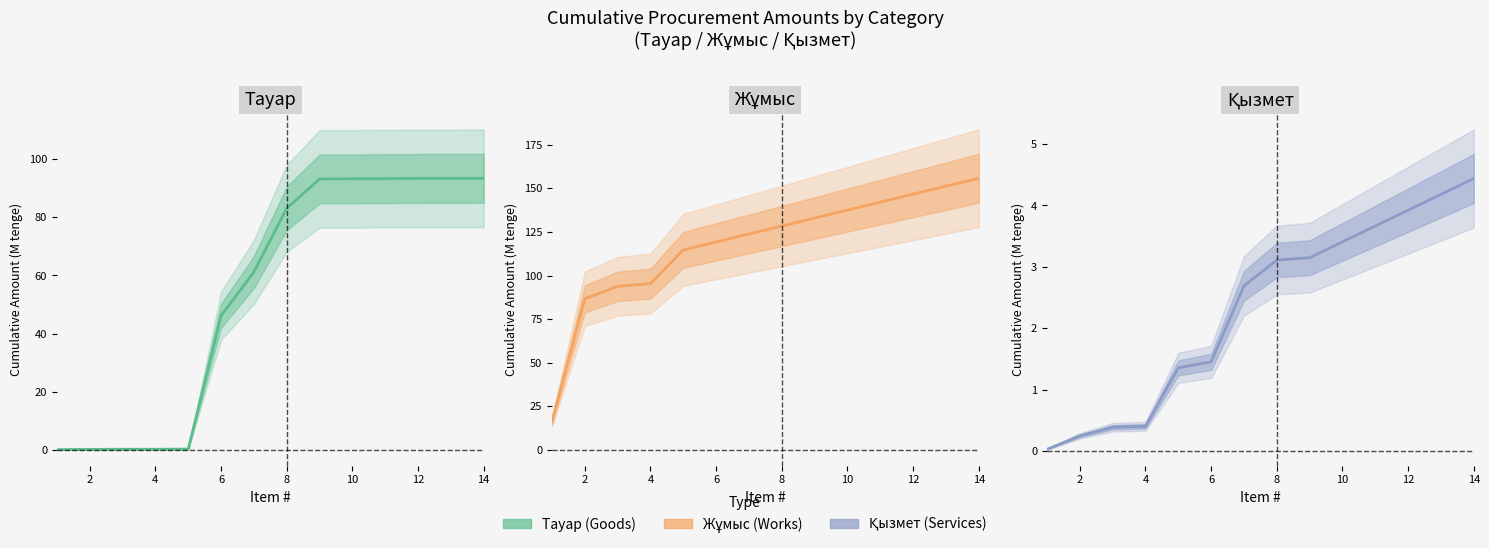

What is the total value across all series at 8?

116.3